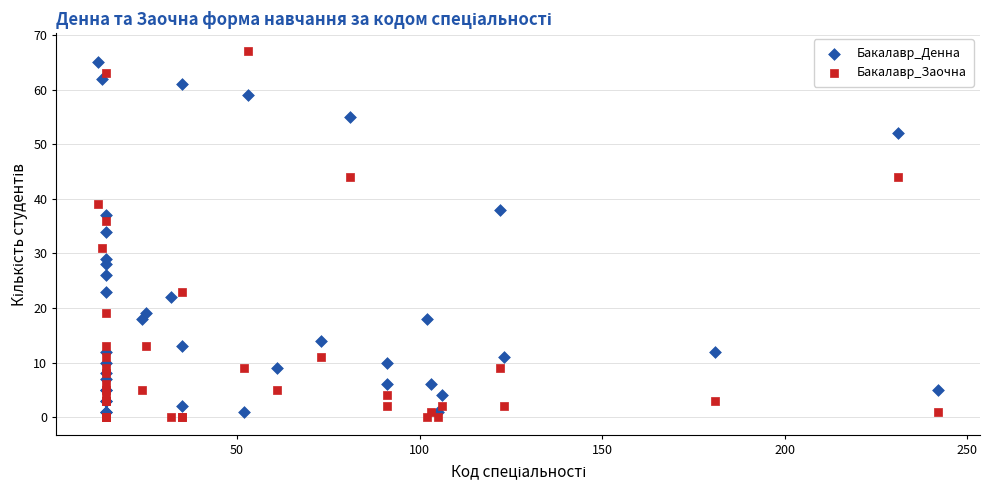

Which series has the largest Y range (max minus min)?

Бакалавр_Заочна